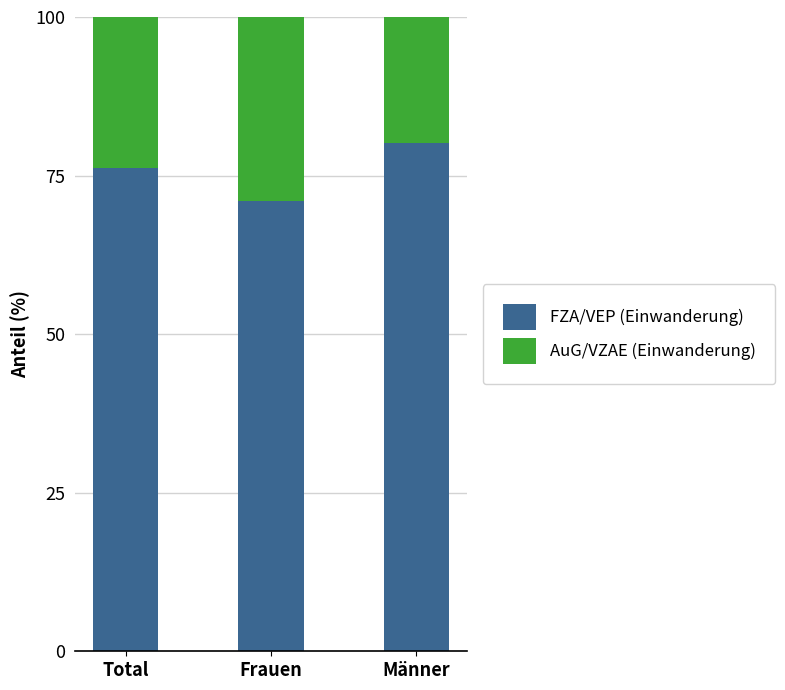

What is the total value across all series at Männer?

100.0